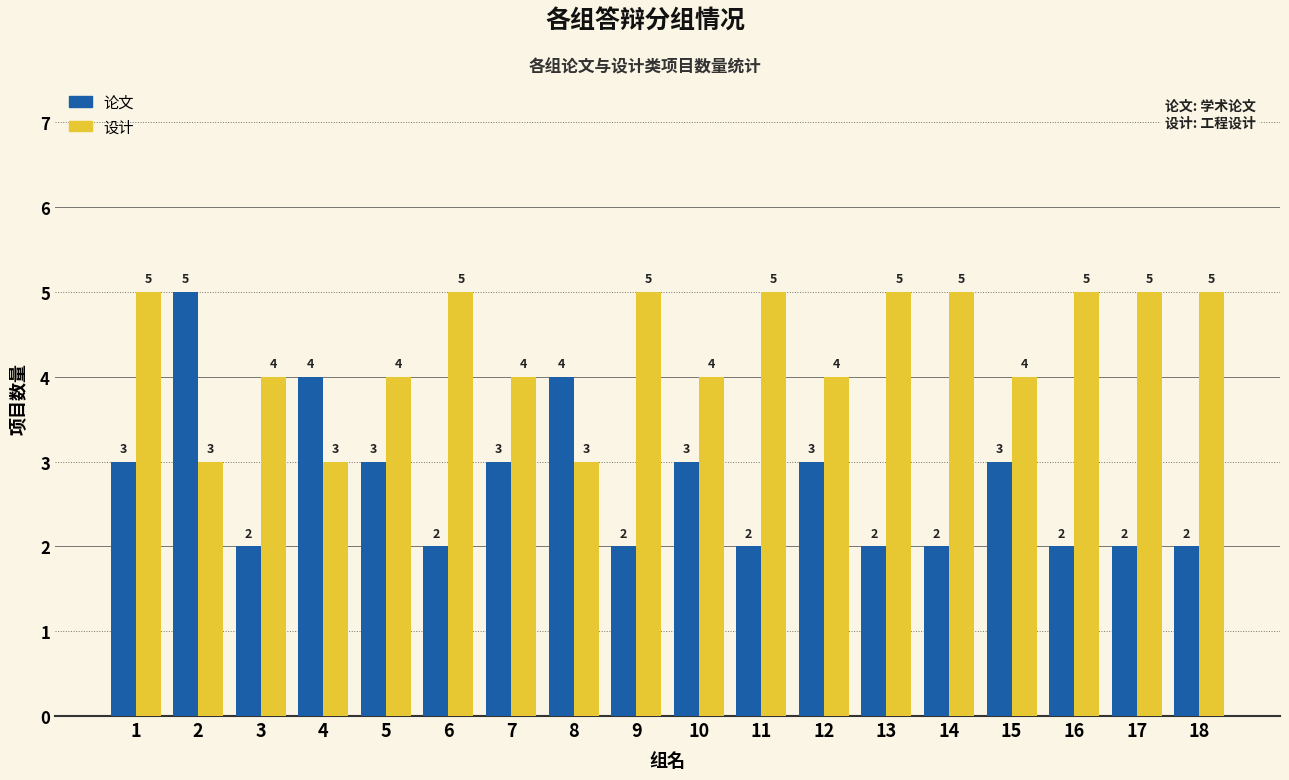

How many values in the 设计 series are below 5?

9